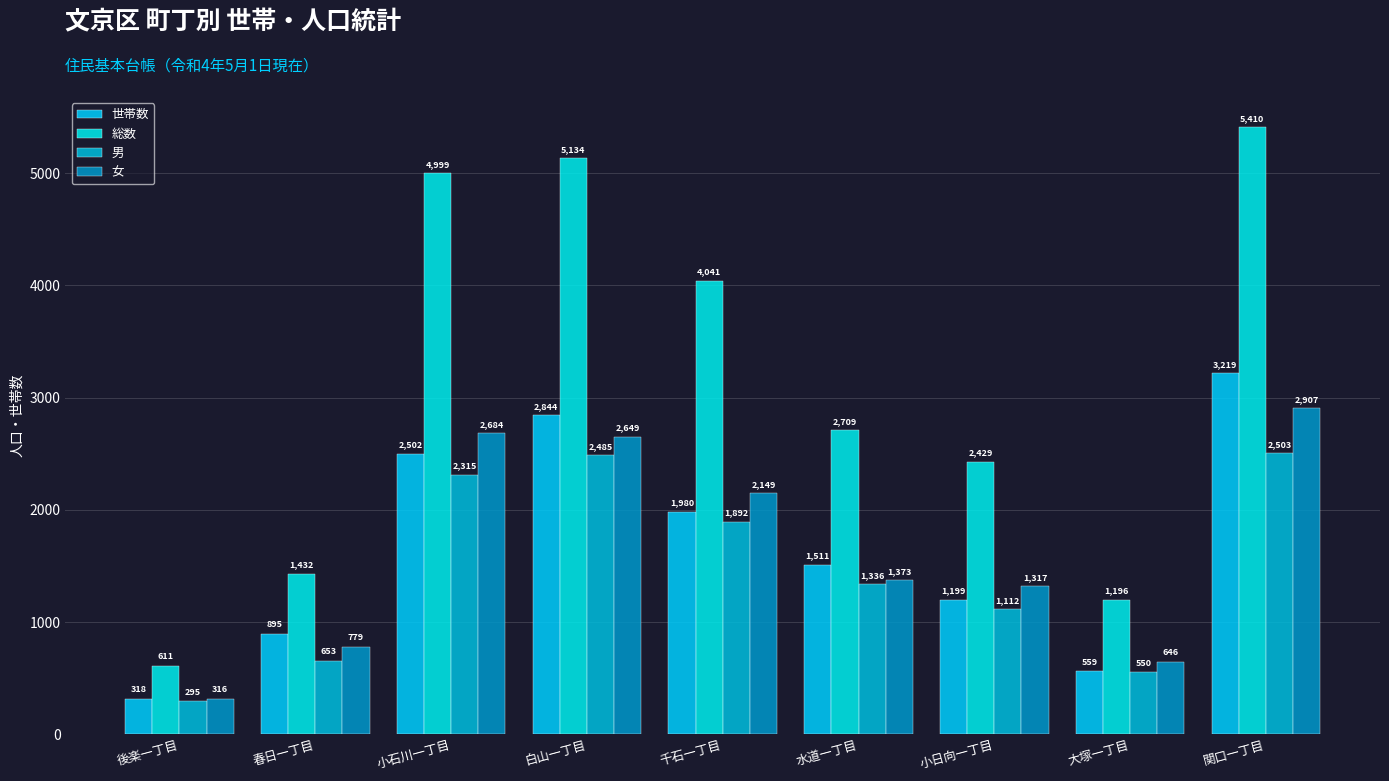

What is the difference between the second highest and second lowest values in the 総数 series?

3938